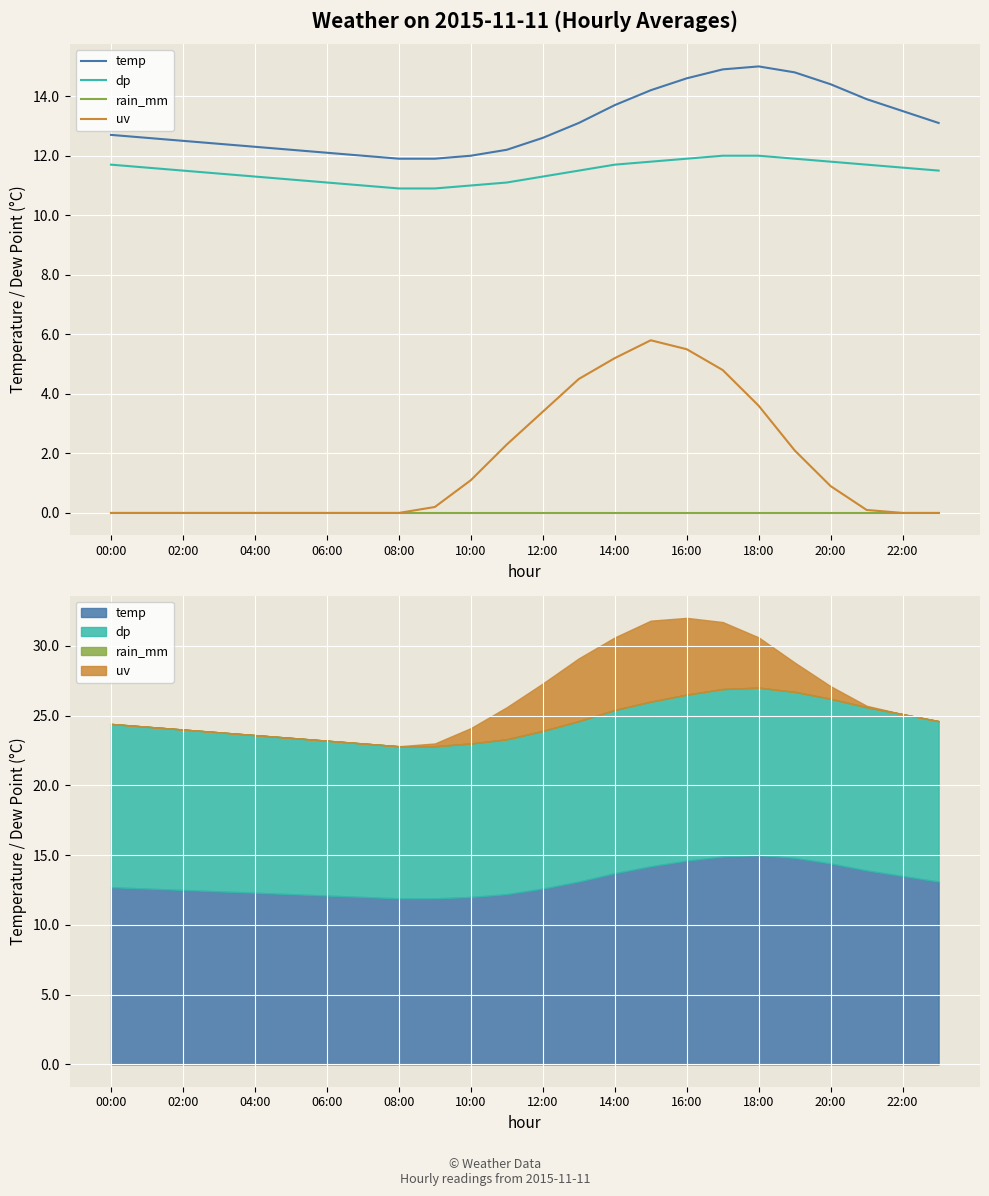

Reading left to right, extract all data points from this chart.

temp: 12.7	12.6	12.5	12.4	12.3	12.2	12.1	12.0	11.9	11.9	12.0	12.2	12.6	13.1	13.7	14.2	14.6	14.9	15.0	14.8	14.4	13.9	13.5	13.1
dp: 11.7	11.6	11.5	11.4	11.3	11.2	11.1	11.0	10.9	10.9	11.0	11.1	11.3	11.5	11.7	11.8	11.9	12.0	12.0	11.9	11.8	11.7	11.6	11.5
rain_mm: 0.0	0.0	0.0	0.0	0.0	0.0	0.0	0.0	0.0	0.0	0.0	0.0	0.0	0.0	0.0	0.0	0.0	0.0	0.0	0.0	0.0	0.0	0.0	0.0
uv: 0.0	0.0	0.0	0.0	0.0	0.0	0.0	0.0	0.0	0.2	1.1	2.3	3.4	4.5	5.2	5.8	5.5	4.8	3.6	2.1	0.9	0.1	0.0	0.0